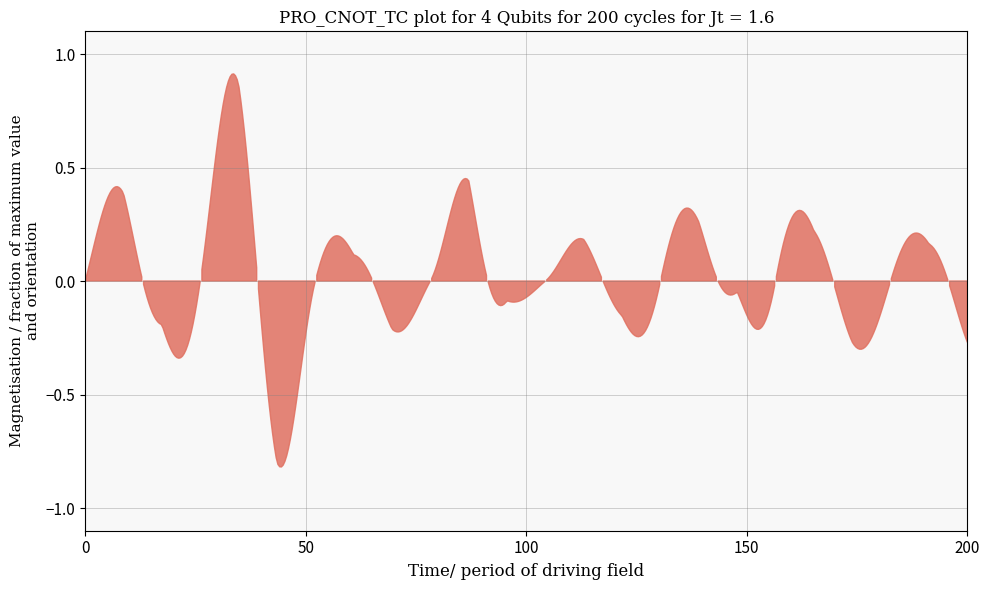

True or false: בנקים has a value of 0.1 at פועלים.

False